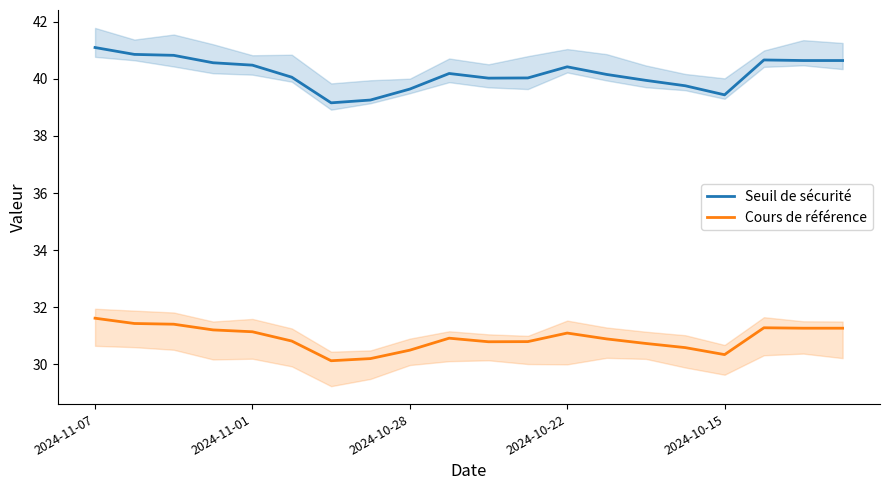

Rank the series by their average value, from highest to lowest.

Seuil de sécurité, Cours de référence